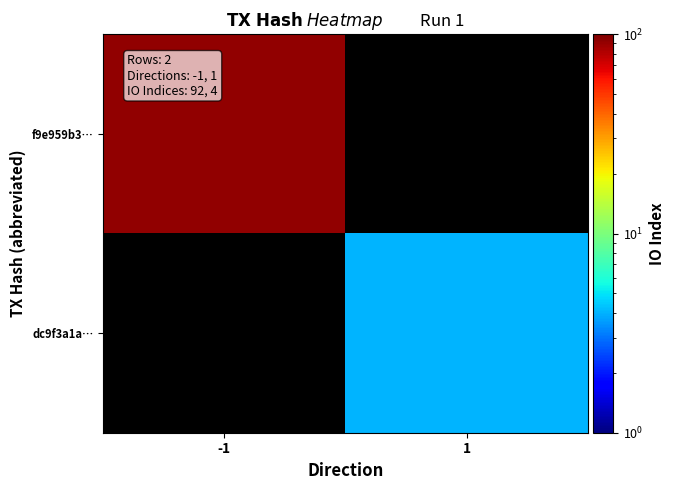

Which category has the lowest value in the f9e959b3… series?

-1